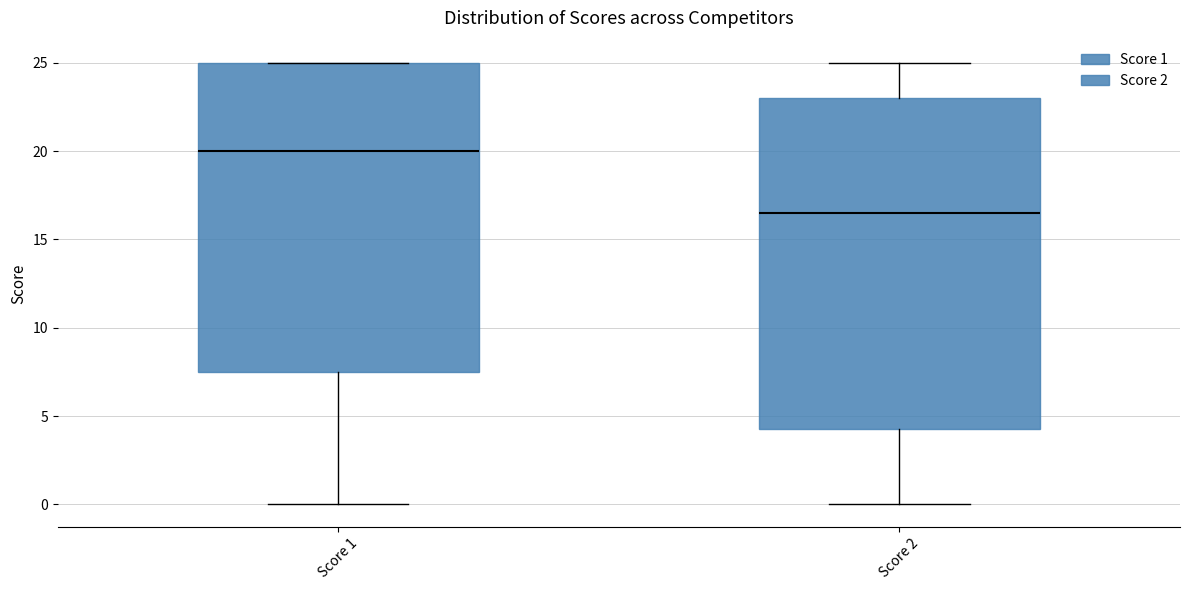

Which box's median line is the lowest?

Score 2